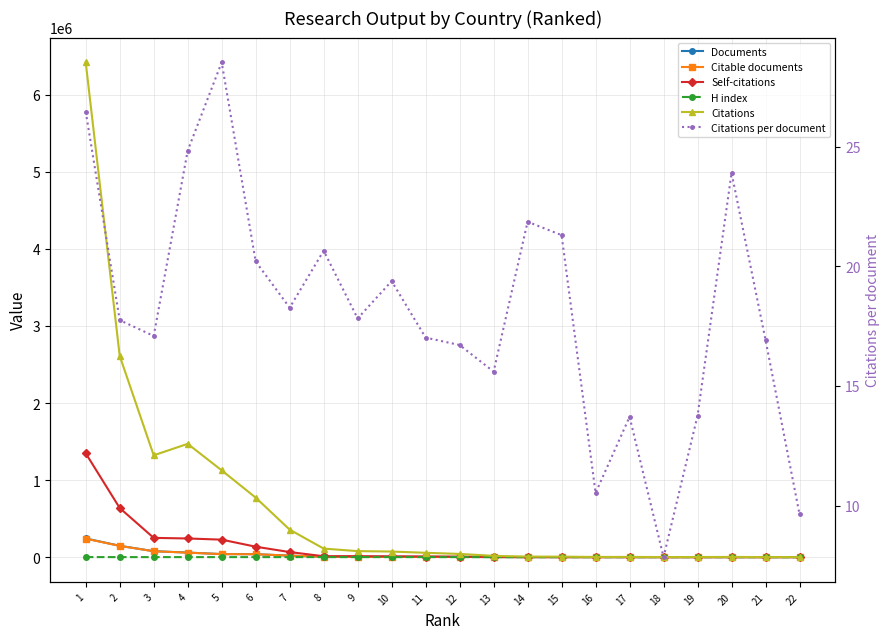

The value of H index at 12 is 123.7. True or false?

False